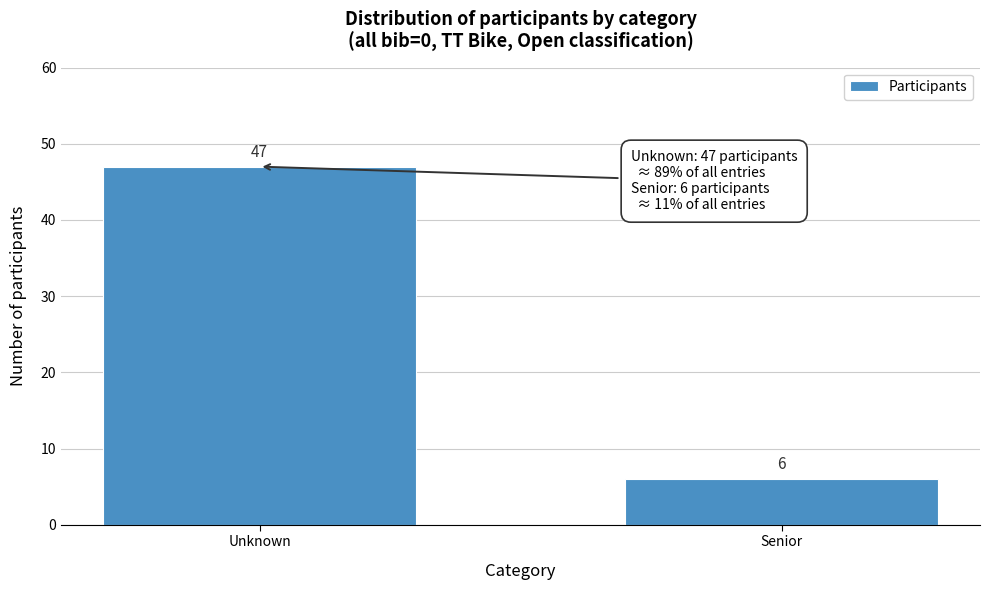

Reading left to right, extract all data points from this chart.

47	6